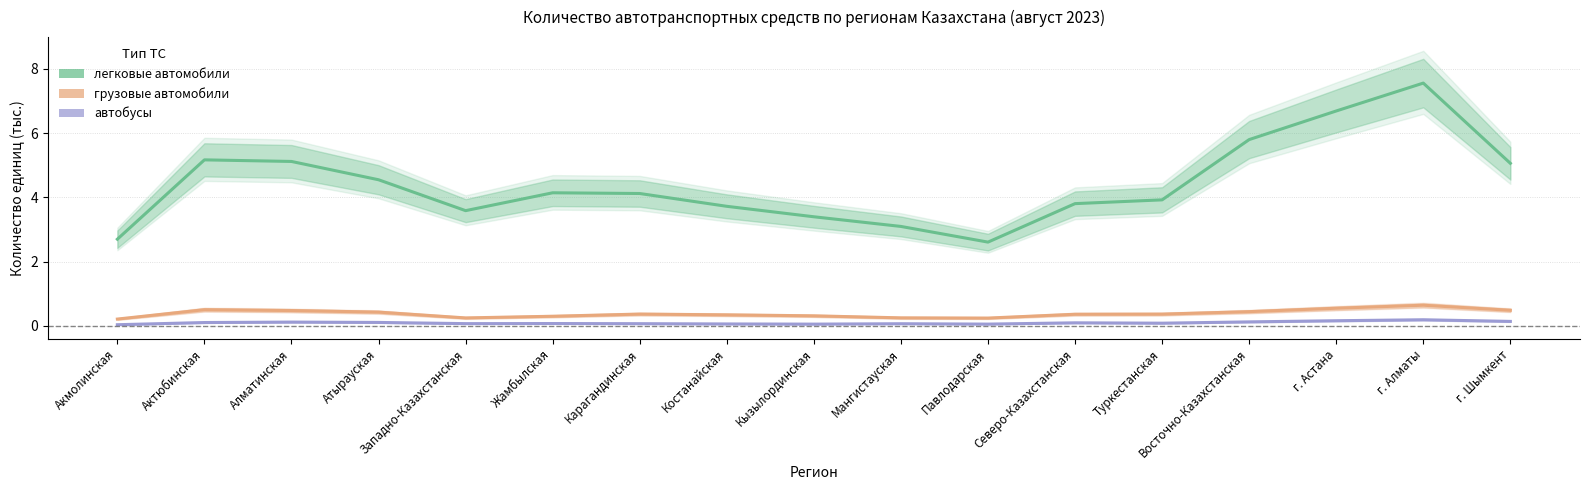

What is the spread (max minus min) of values at Костанайская?

3.7